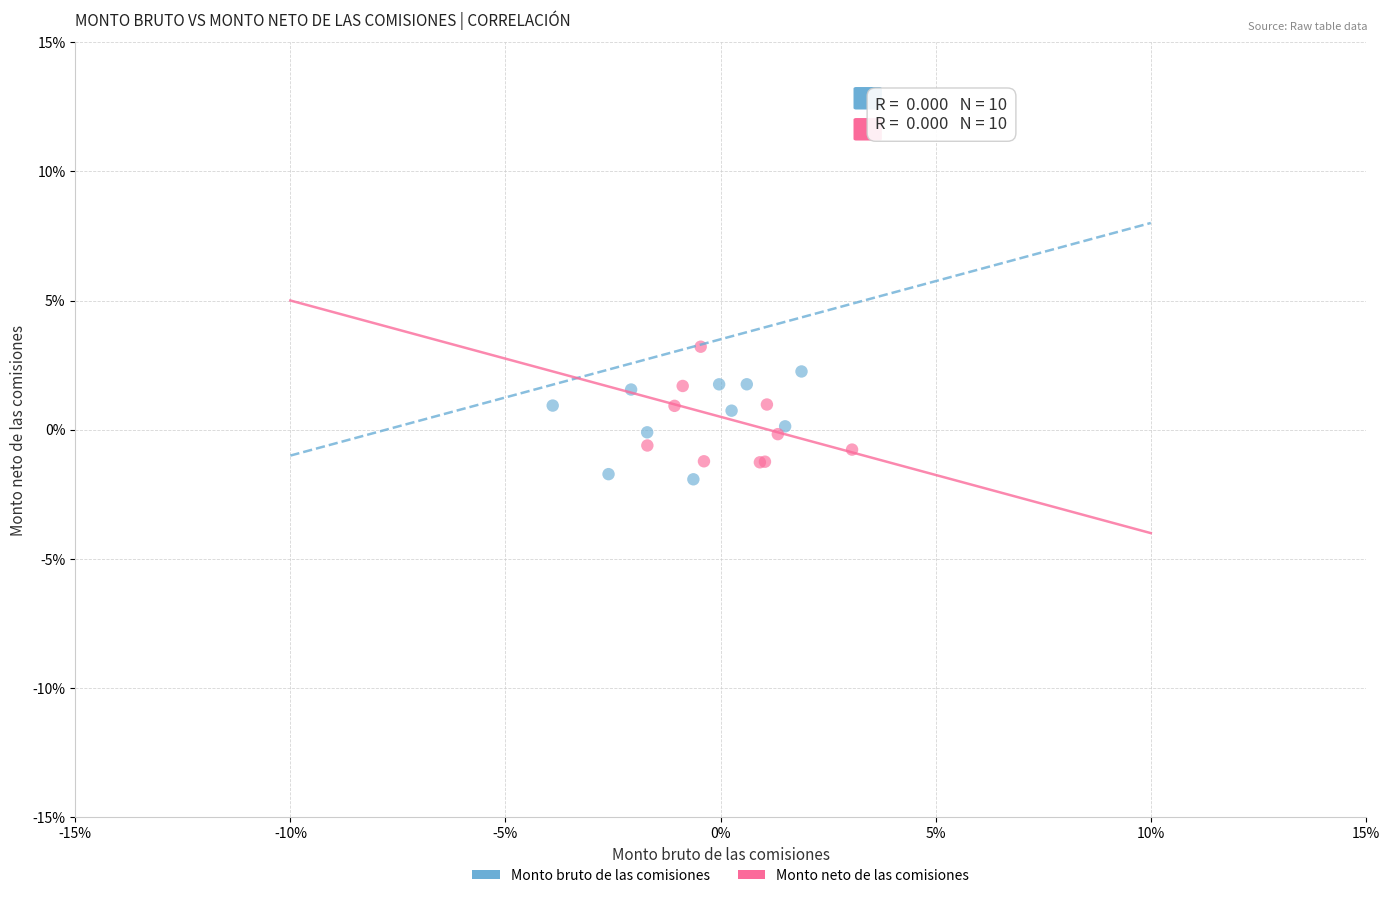

Which series reaches the minimum Y coordinate?

Monto bruto de las comisiones